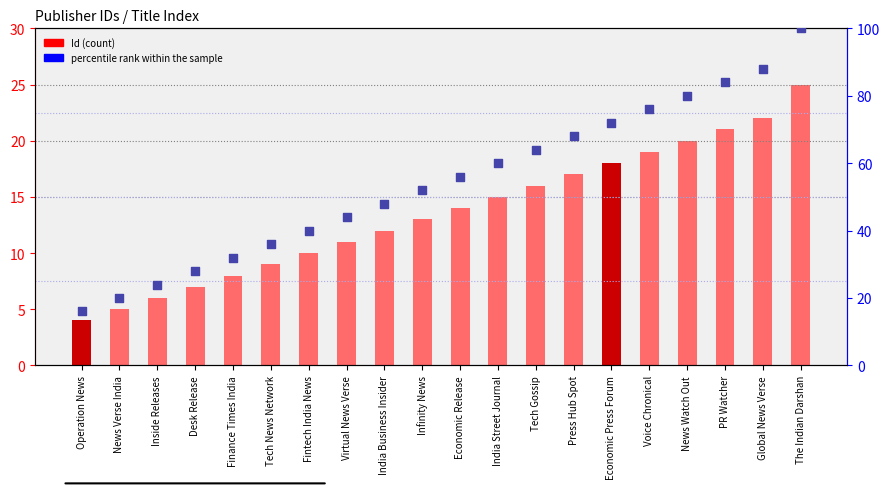

Which series has the largest total across all categories?

percentile rank within the sample